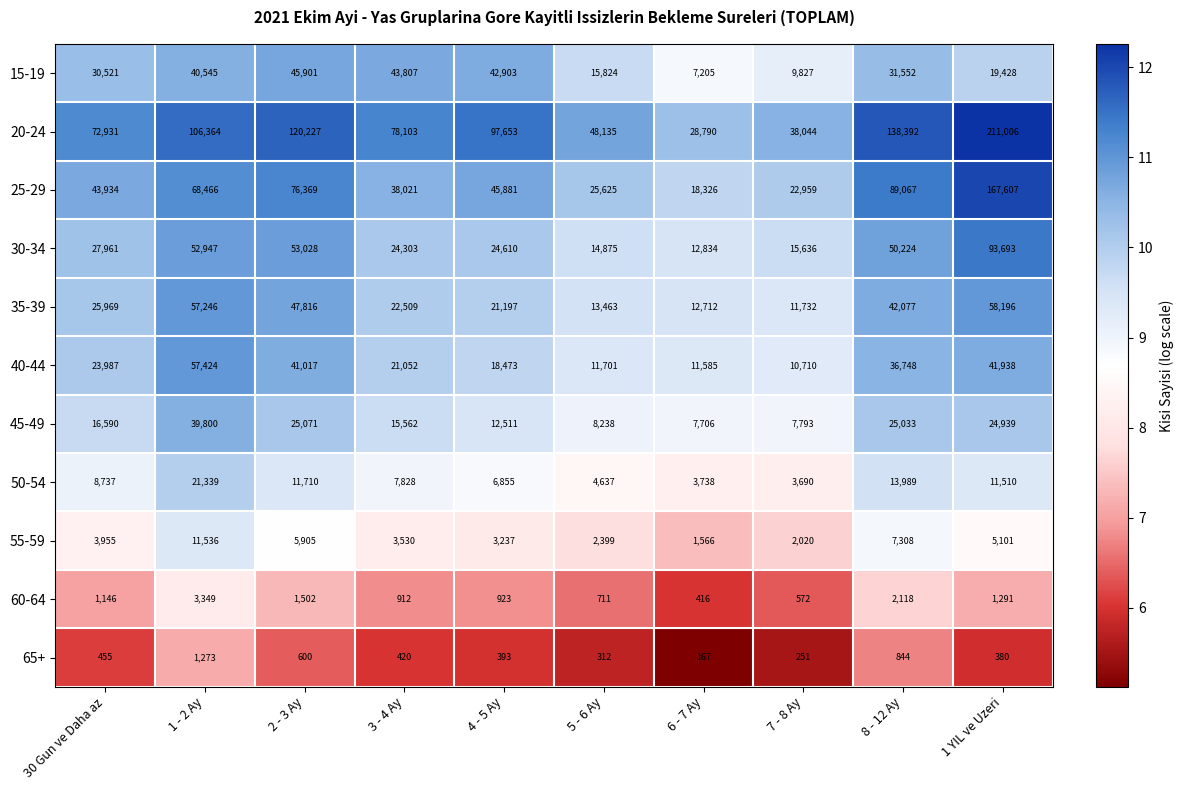

At which label does 15-19 reach its peak?

2 - 3 Ay